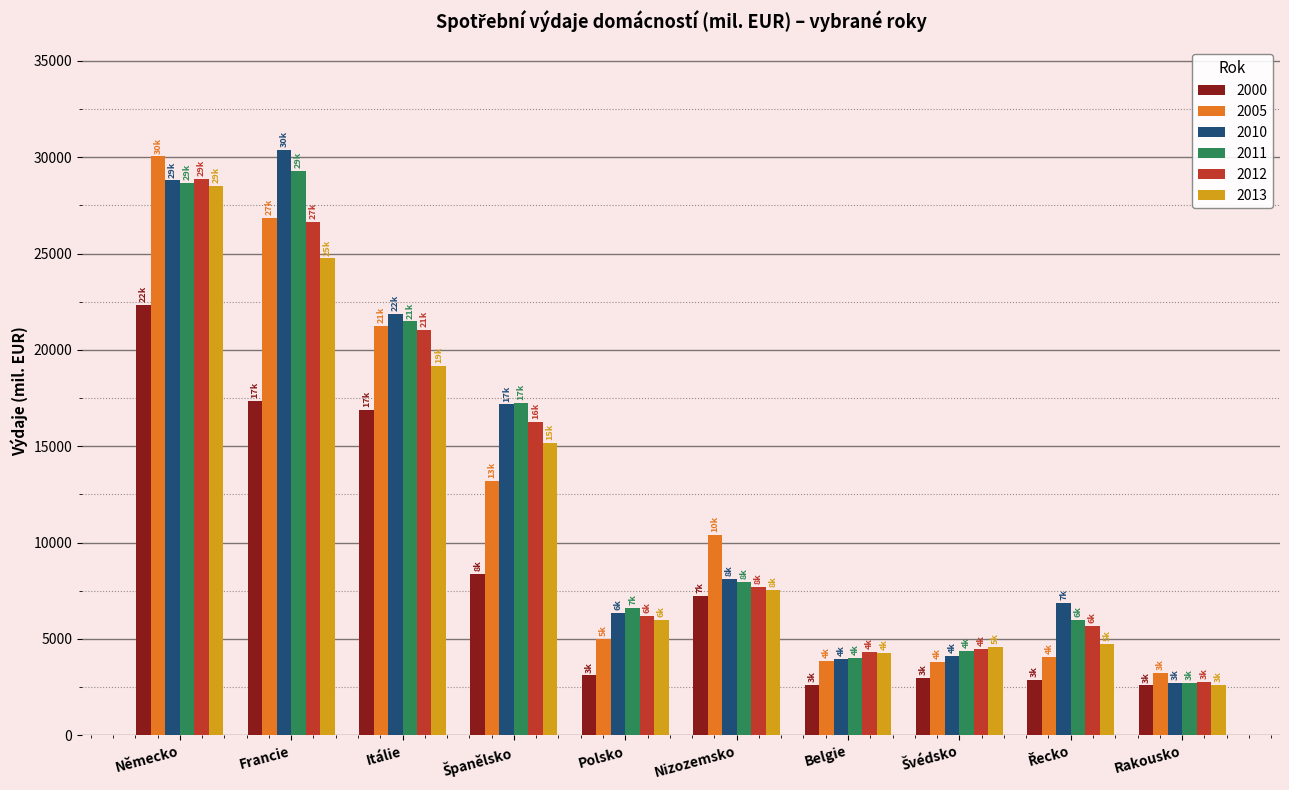

How many distinct data groups are displayed?

6